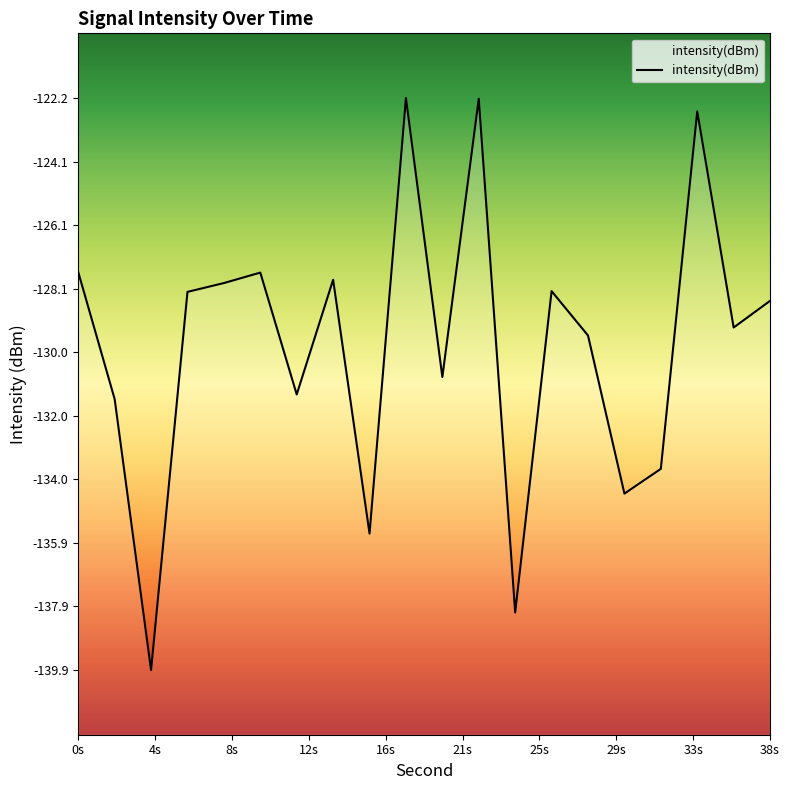

Which category has the highest value across all series?

18